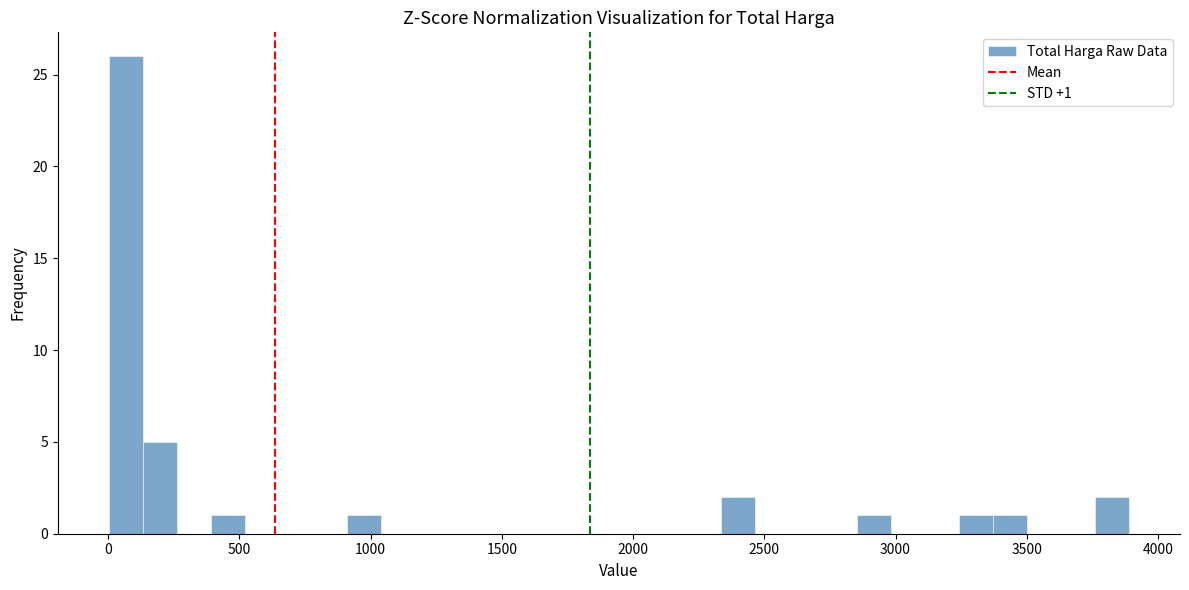

Around what value on the x-axis is the tallest bar? Give the approximate position of its centre, as read against the axis.

50